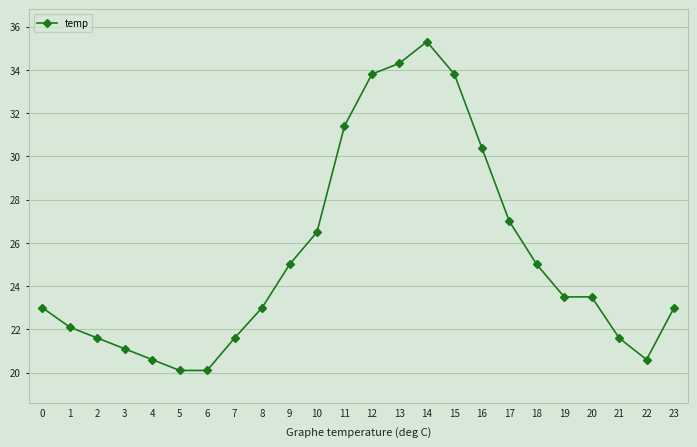

True or false: the data shows 21.6 at 2.

True